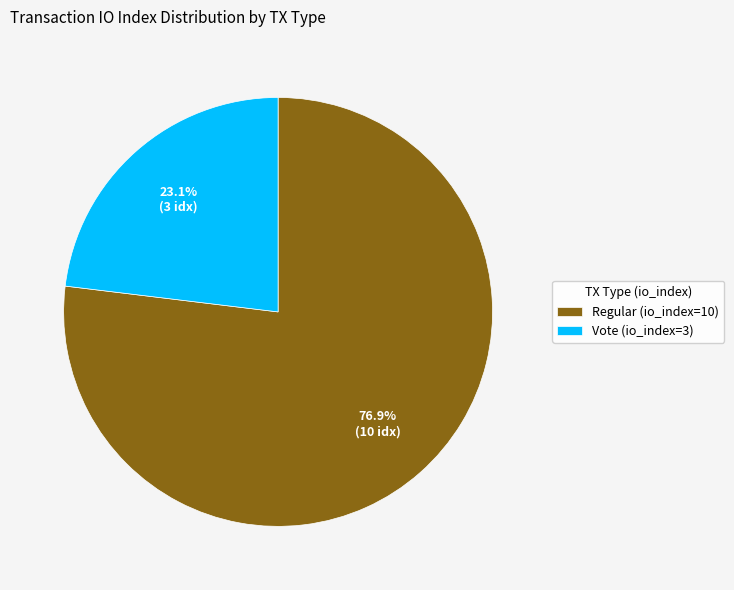

Which slice is the smallest?

Vote (io_index=3)